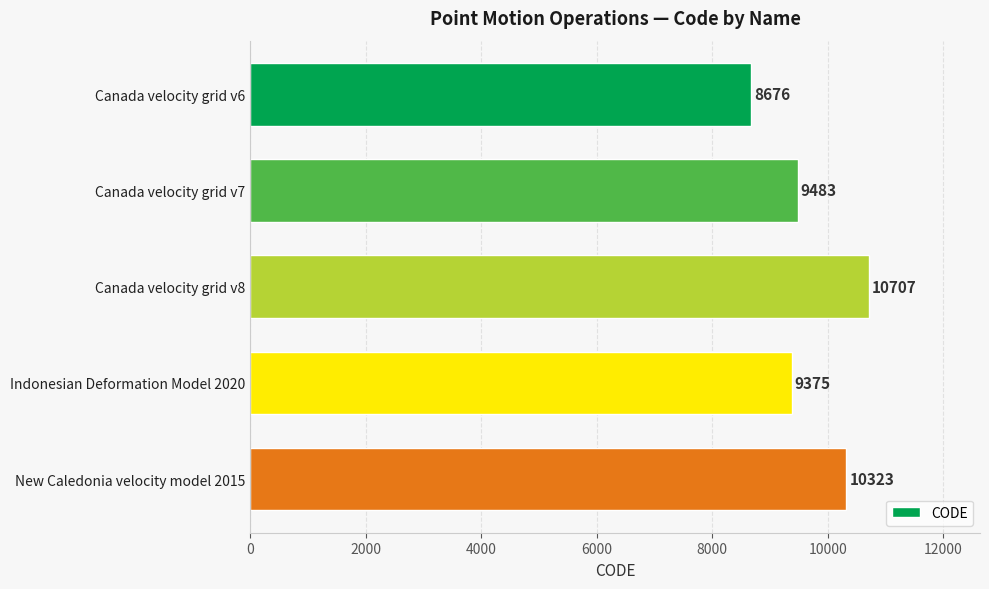

The value at Canada velocity grid v8 is 10707. True or false?

True